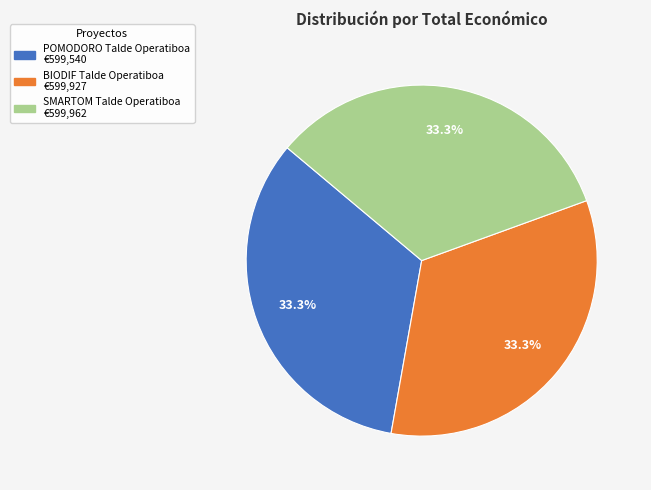

Is the sum of BIODIF Talde Operatiboa and SMARTOM Talde Operatiboa greater than half?

Yes